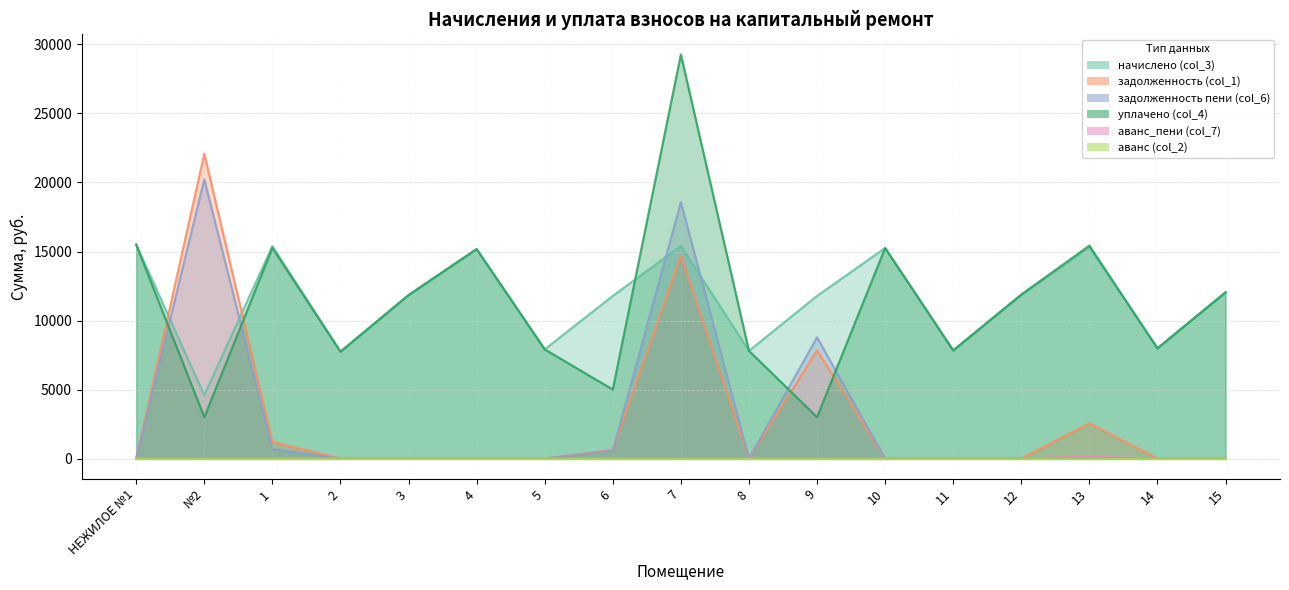

The value of начислено (col_3) at 1 is 15390.8. True or false?

True